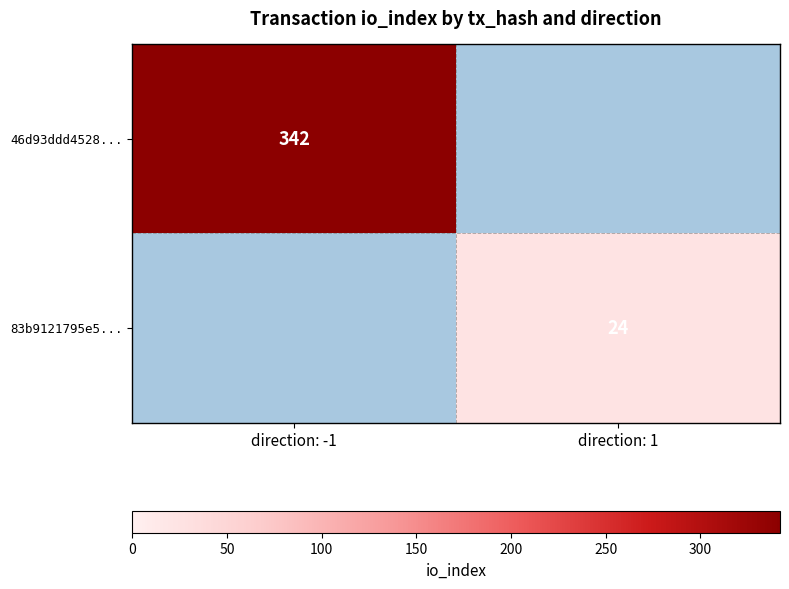

Is it true that 46d93ddd4528... equals 342 at direction: -1?

True